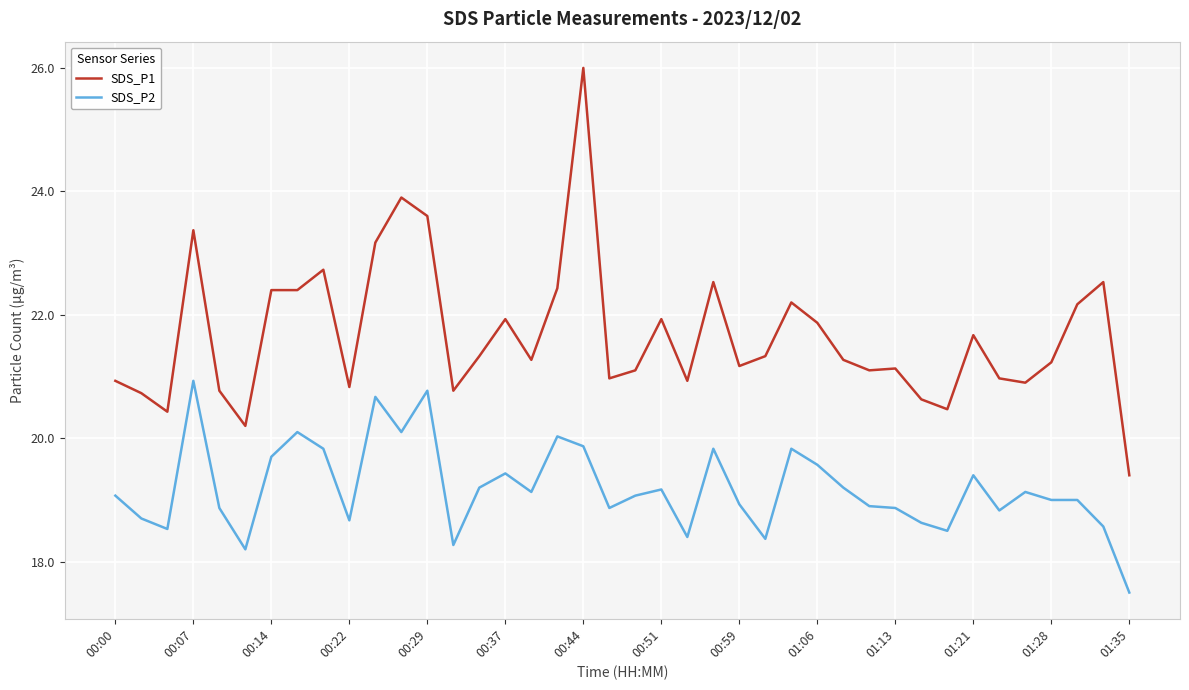

True or false: SDS_P2 and SDS_P1 intersect in this chart.

False